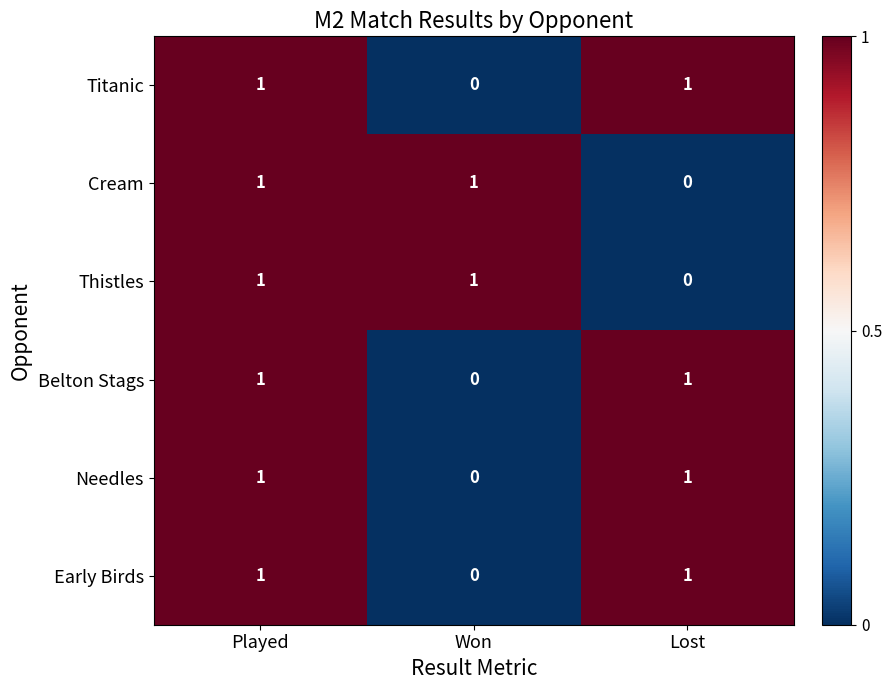

How many Titanic values are between 0 and 1?

3